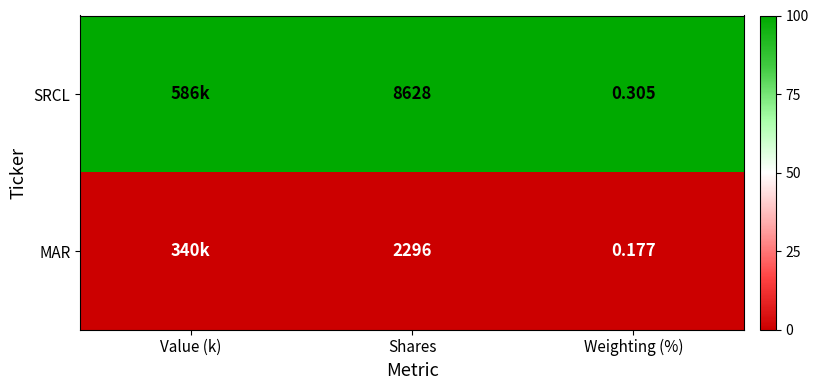

How many categories are shown in the chart?

3